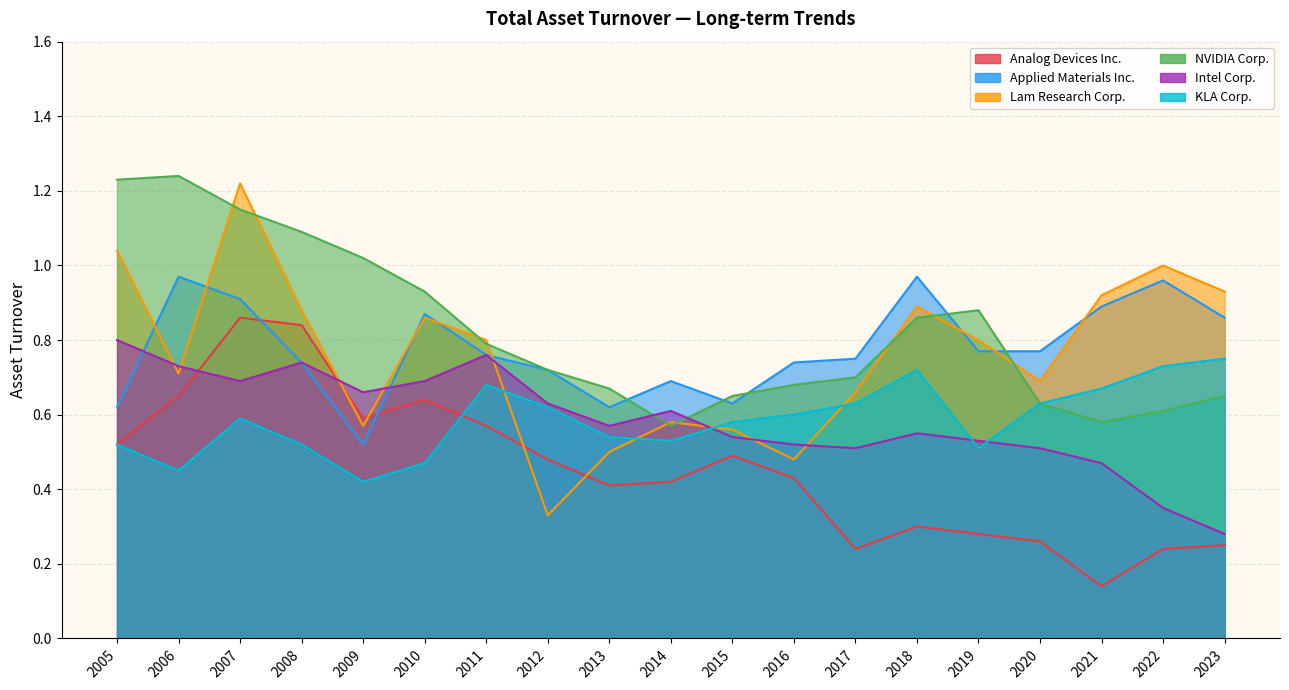

What is the value of the Analog Devices Inc. point at the 7th from the left?

0.6